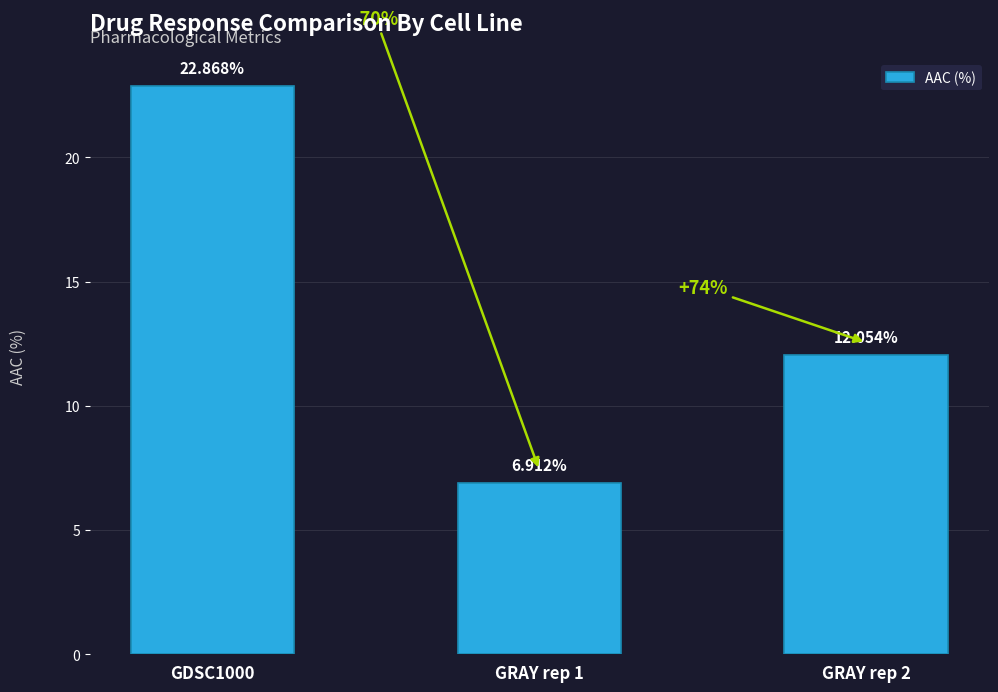

What is the change in value from GDSC1000 to GRAY rep 2?

-10.8